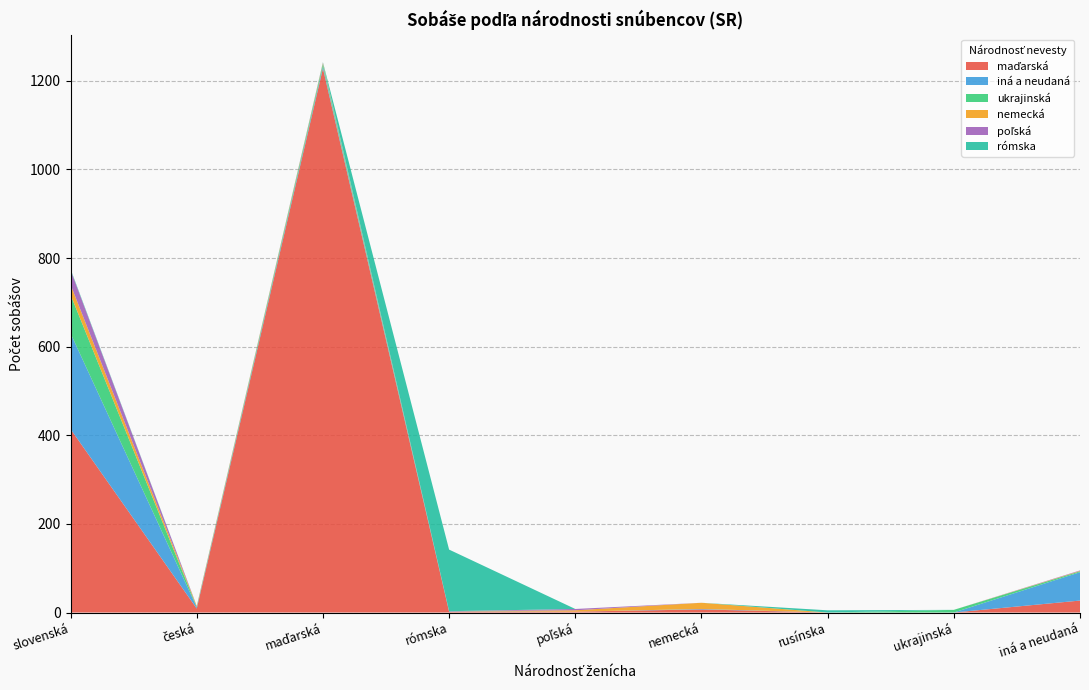

Reading left to right, extract all data points from this chart.

maďarská: slovenská=414	česká=9	maďarská=1228	rómska=2	poľská=2	nemecká=7	rusínska=0	ukrajinská=0	iná a neudaná=27
iná a neudaná: slovenská=216	česká=3	maďarská=4	rómska=1	poľská=0	nemecká=1	rusínska=0	ukrajinská=0	iná a neudaná=64
ukrajinská: slovenská=87	česká=1	maďarská=6	rómska=0	poľská=0	nemecká=0	rusínska=0	ukrajinská=6	iná a neudaná=2
nemecká: slovenská=23	česká=2	maďarská=2	rómska=0	poľská=3	nemecká=14	rusínska=0	ukrajinská=0	iná a neudaná=1
poľská: slovenská=33	česká=0	maďarská=1	rómska=0	poľská=3	nemecká=0	rusínska=0	ukrajinská=0	iná a neudaná=1
rómska: slovenská=2	česká=0	maďarská=1	rómska=139	poľská=0	nemecká=0	rusínska=5	ukrajinská=0	iná a neudaná=0